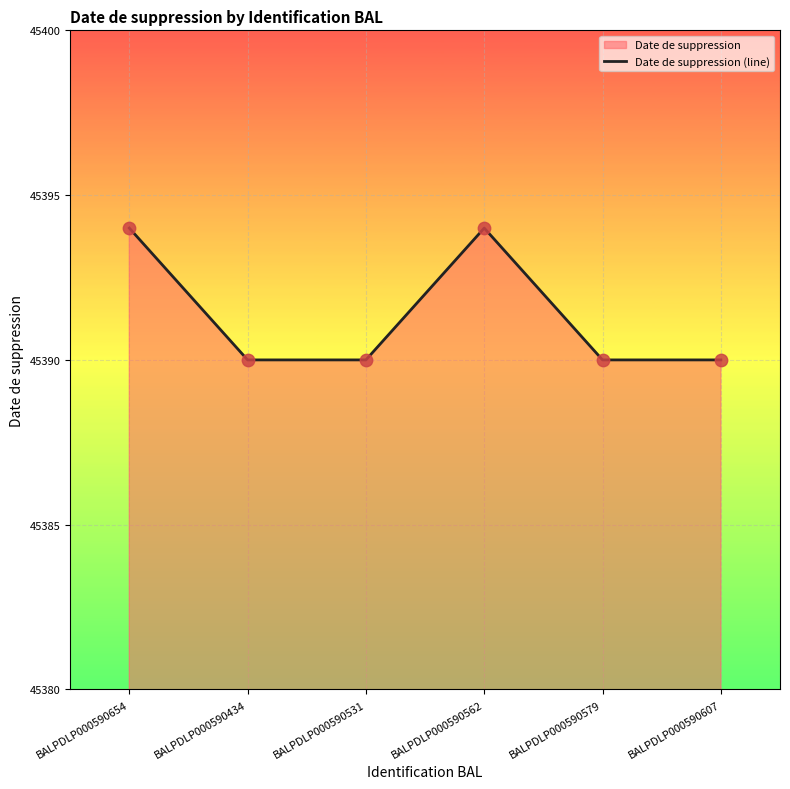

Approximately how many times larger is the value at BALPDLP000590434 compared to BALPDLP000590531?

1.0